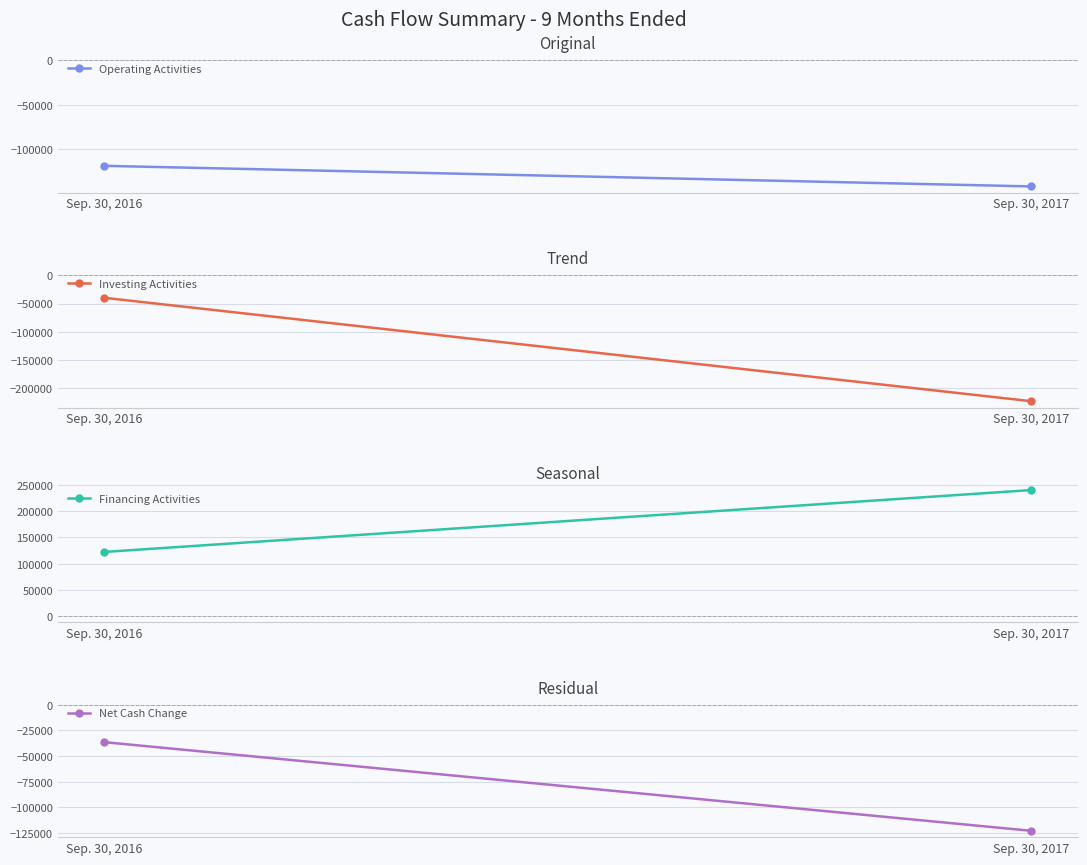

Reading left to right, what are all the values shown in this chart?

Operating Activities: Sep. 30, 2016=-118549	Sep. 30, 2017=-141718
Investing Activities: Sep. 30, 2016=-39854	Sep. 30, 2017=-222775
Financing Activities: Sep. 30, 2016=122396	Sep. 30, 2017=240570
Net Cash Change: Sep. 30, 2016=-36370	Sep. 30, 2017=-122893